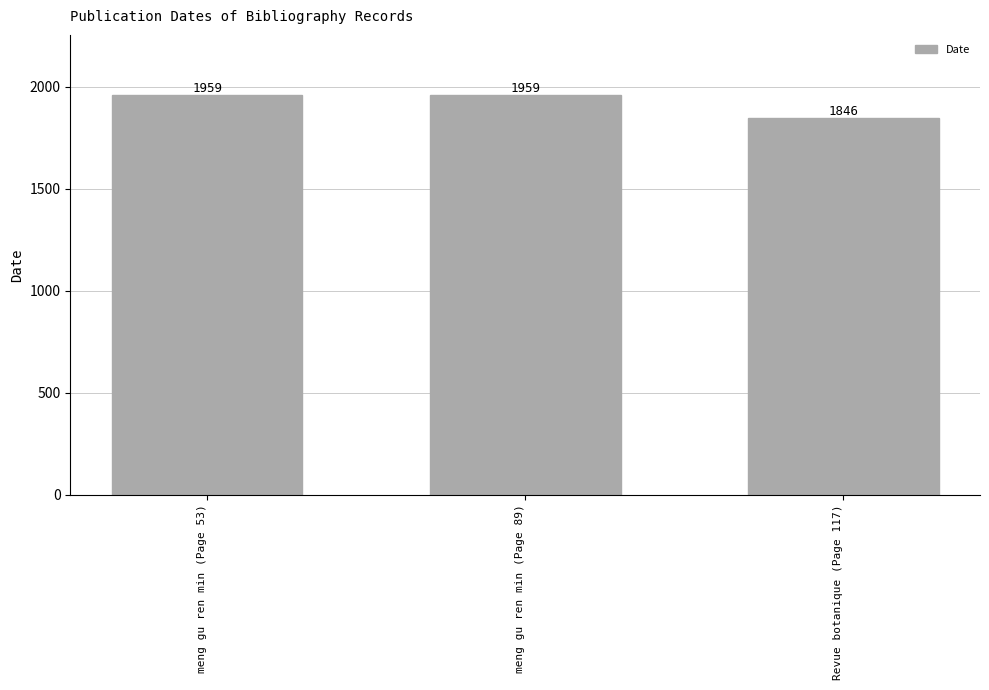

What is the ratio of the value at Revue botanique (Page 117) to the value at meng gu ren min (Page 53)?

0.9